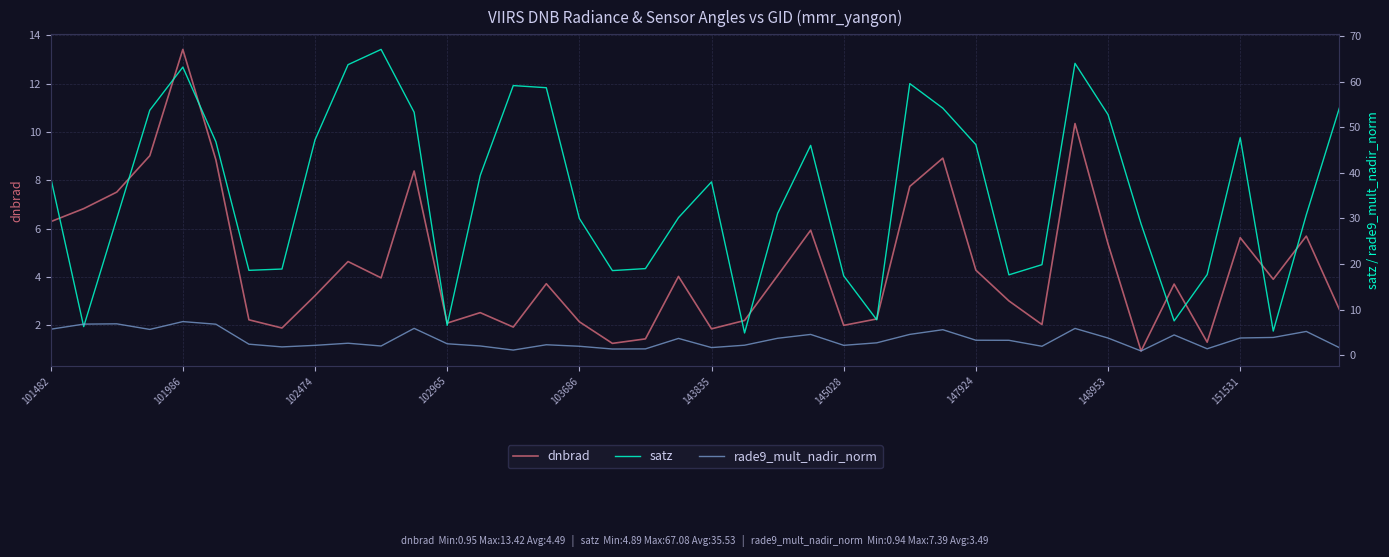

What is the minimum value for dnbrad?

0.9